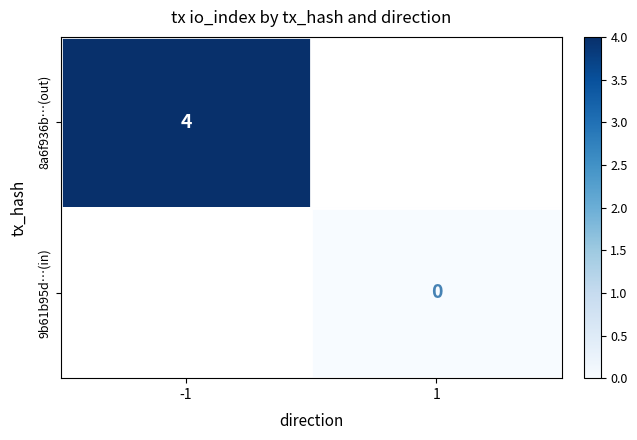

Is the value of 8a6f936b…(out) at -1 greater than the value of 9b61b95d…(in) at 1?

Yes